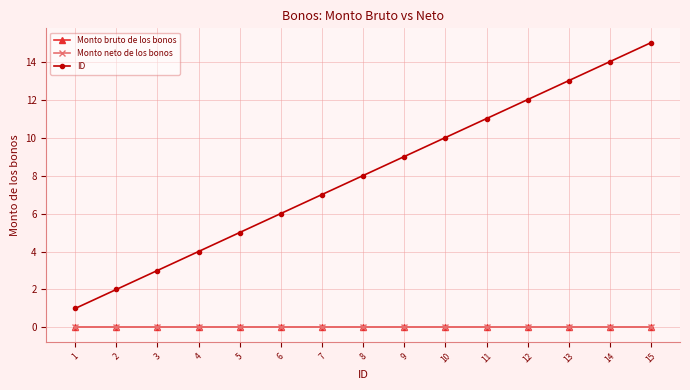

Between 1 and 12, which is larger?

1